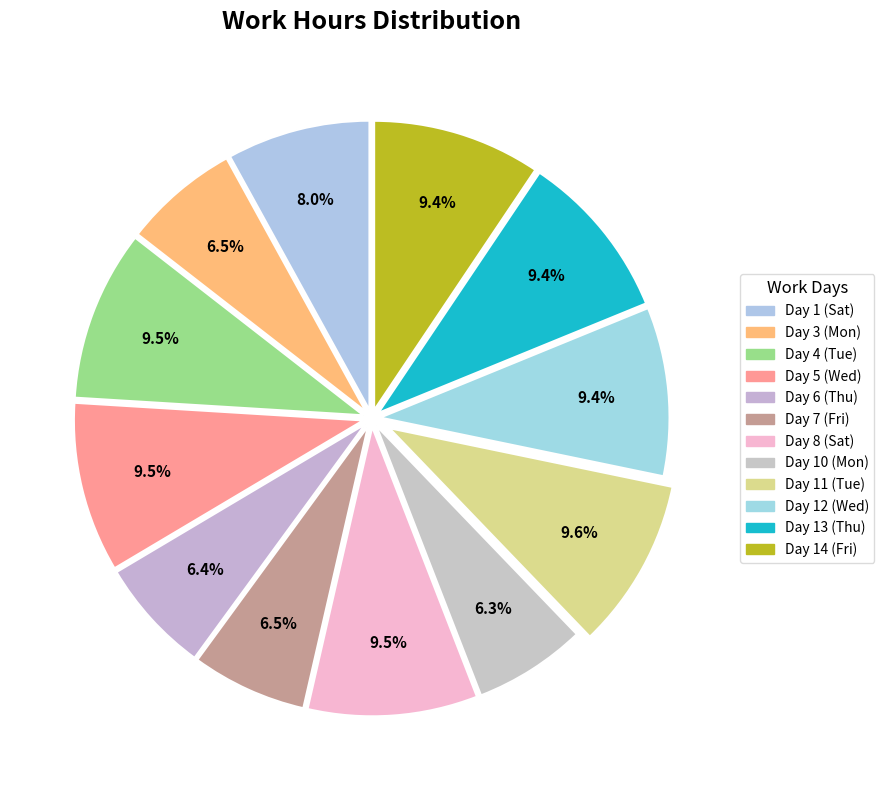

How many segments does this pie chart have?

12